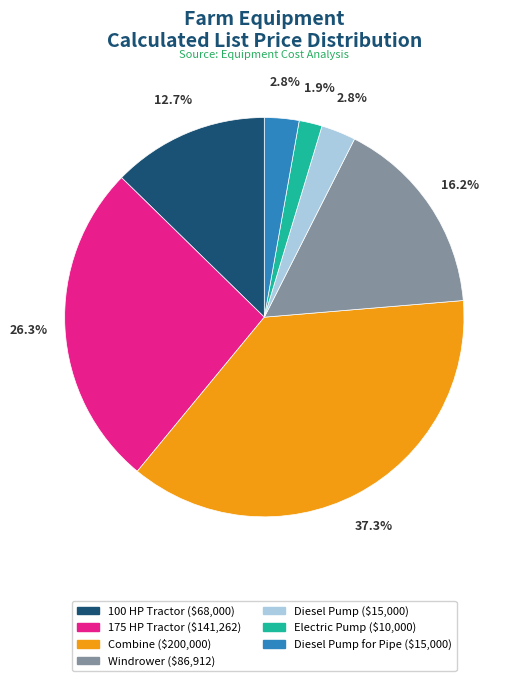

Is there any slice that represents more than half of the pie?

No